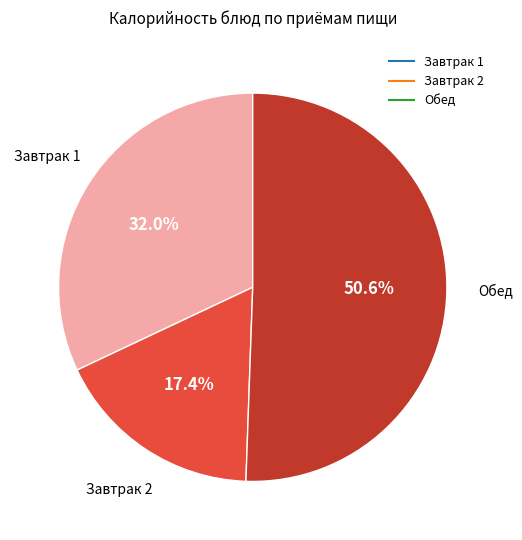

Is there a majority slice in this chart?

Yes